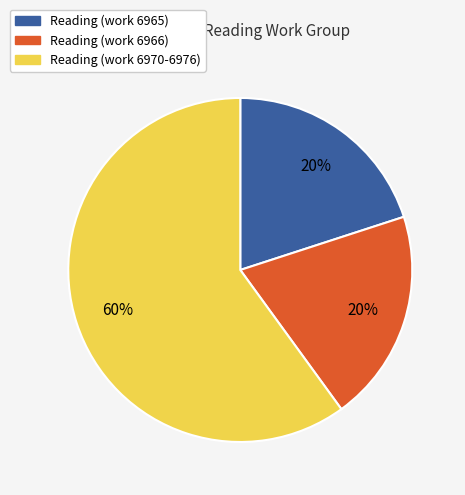

Approximately how many times larger is the value at Reading (work 6965) compared to Reading (work 6966)?

1.0